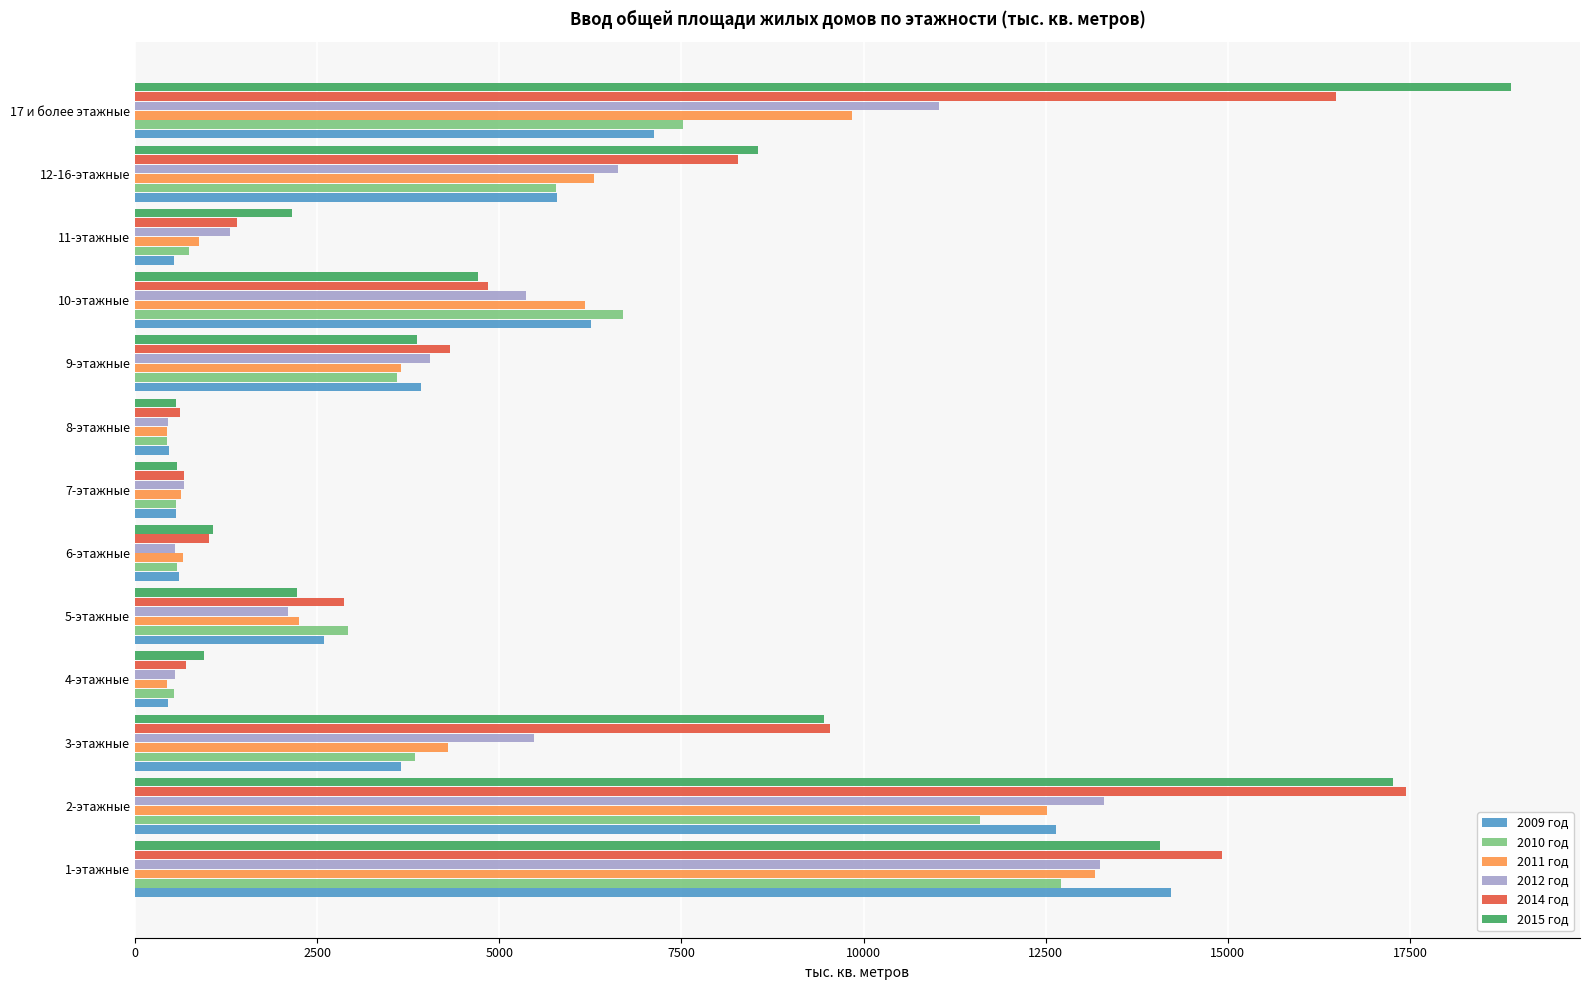

Count the number of categories in the chart.

13